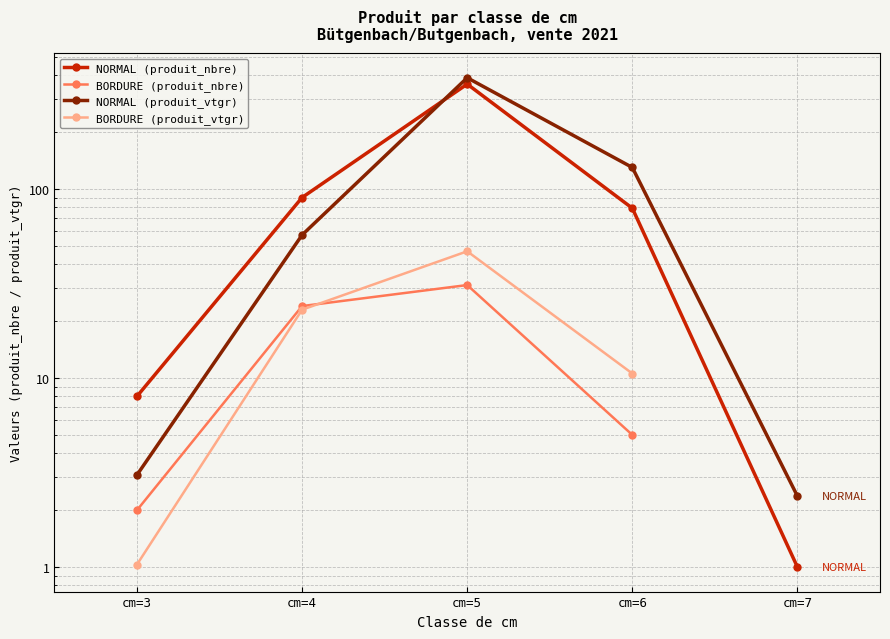

What is the lowest value of the NORMAL (produit_vtgr) series?

2.4